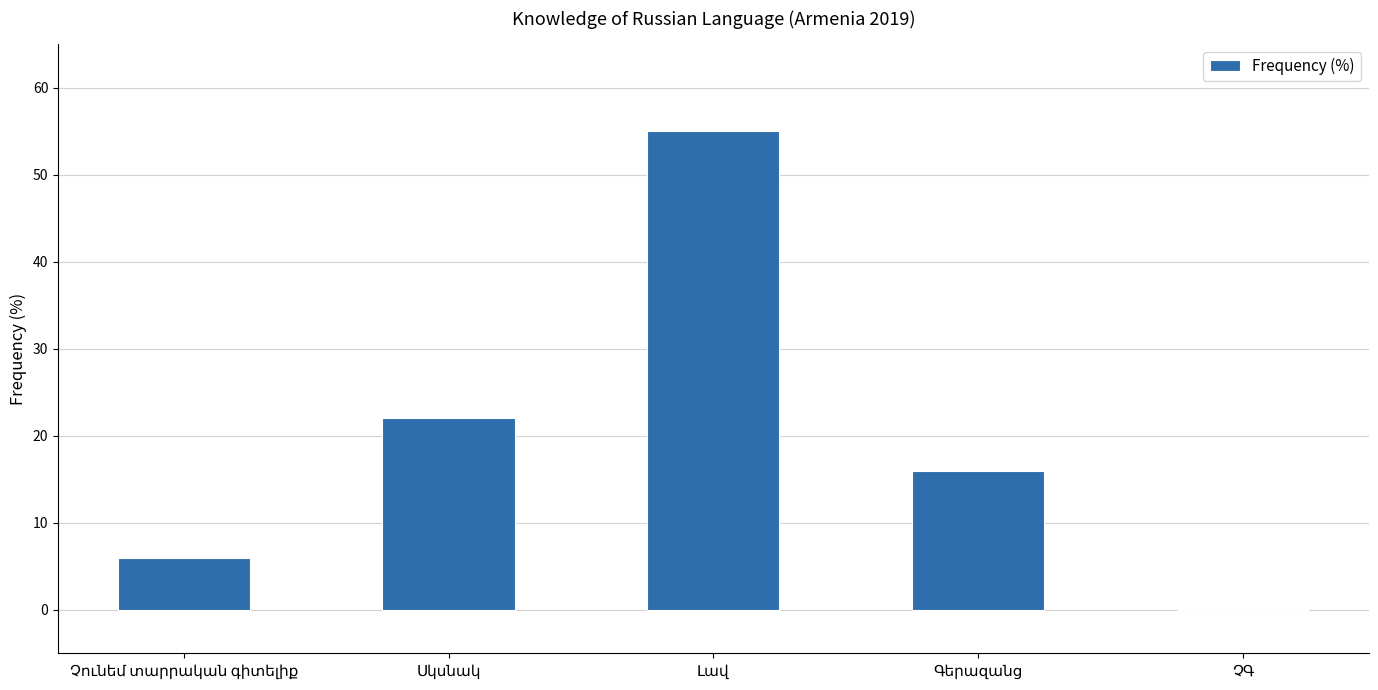

What is the greatest value displayed?

55